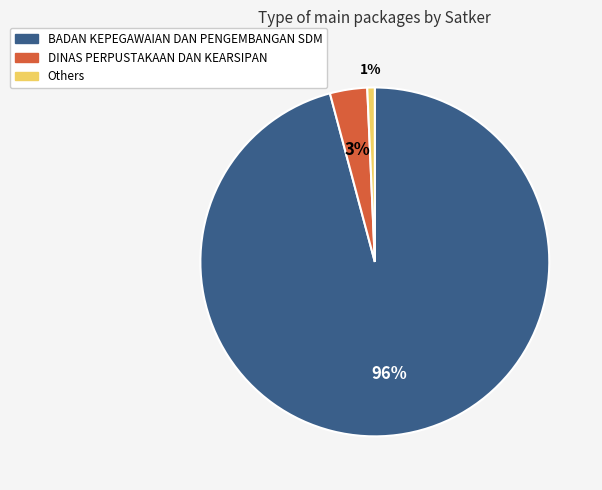

To the nearest percent, what is the average slice percentage?

33%